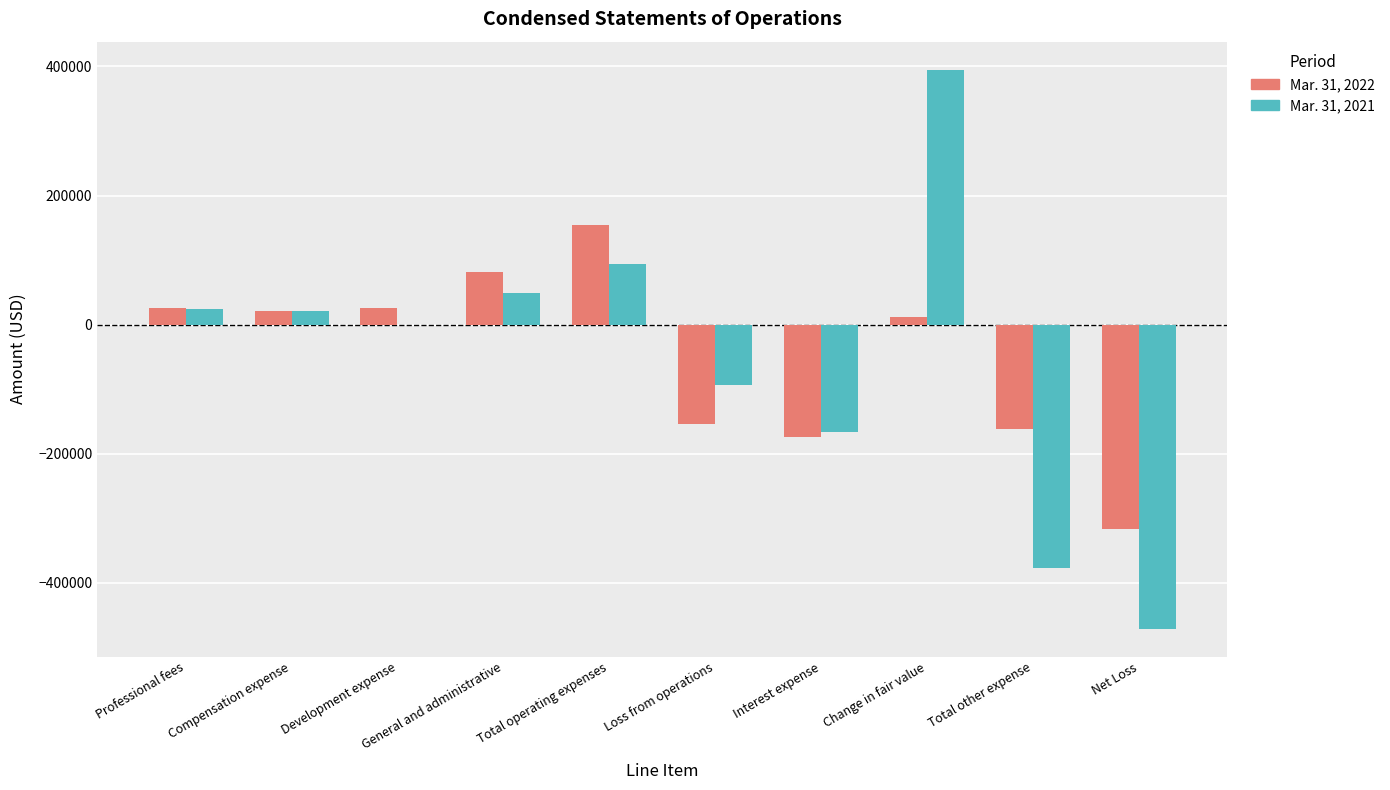

How many groups of bars are there?

10